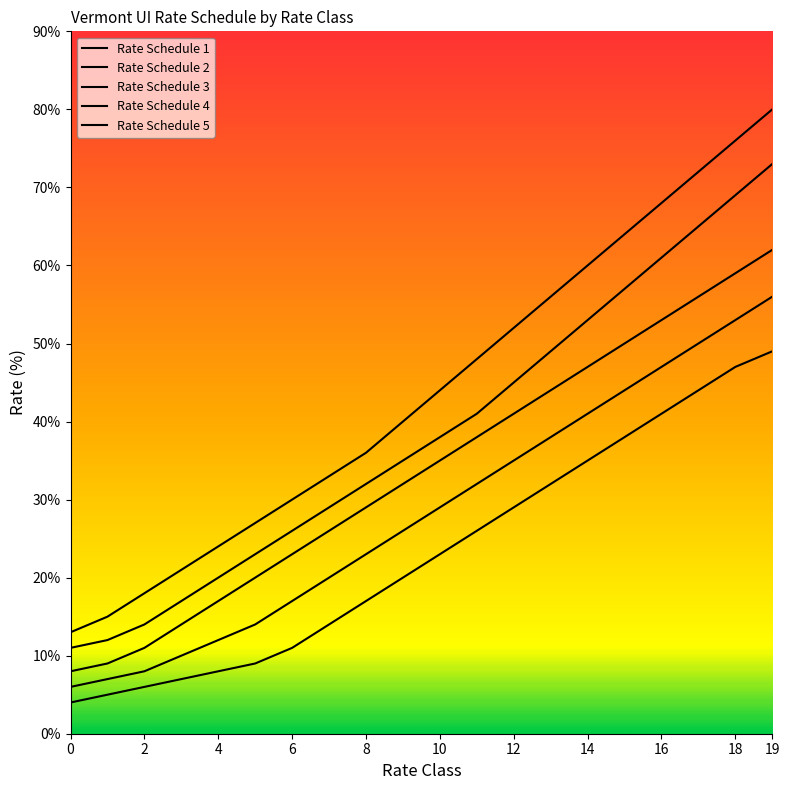

Which series has the largest range (max minus min)?

Rate Schedule 5